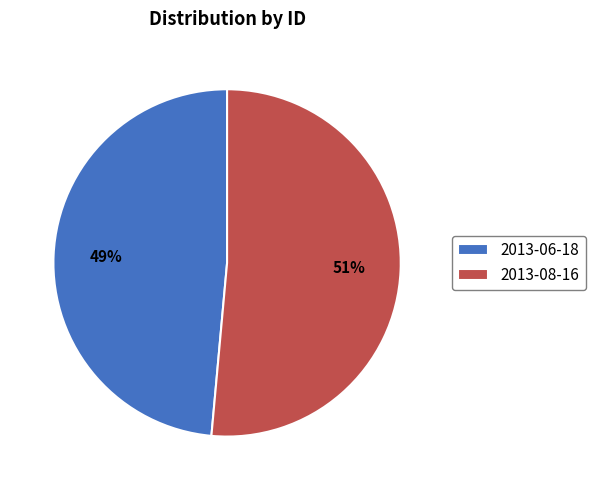

To the nearest percent, what percentage of the pie is 2013-06-18?

49%